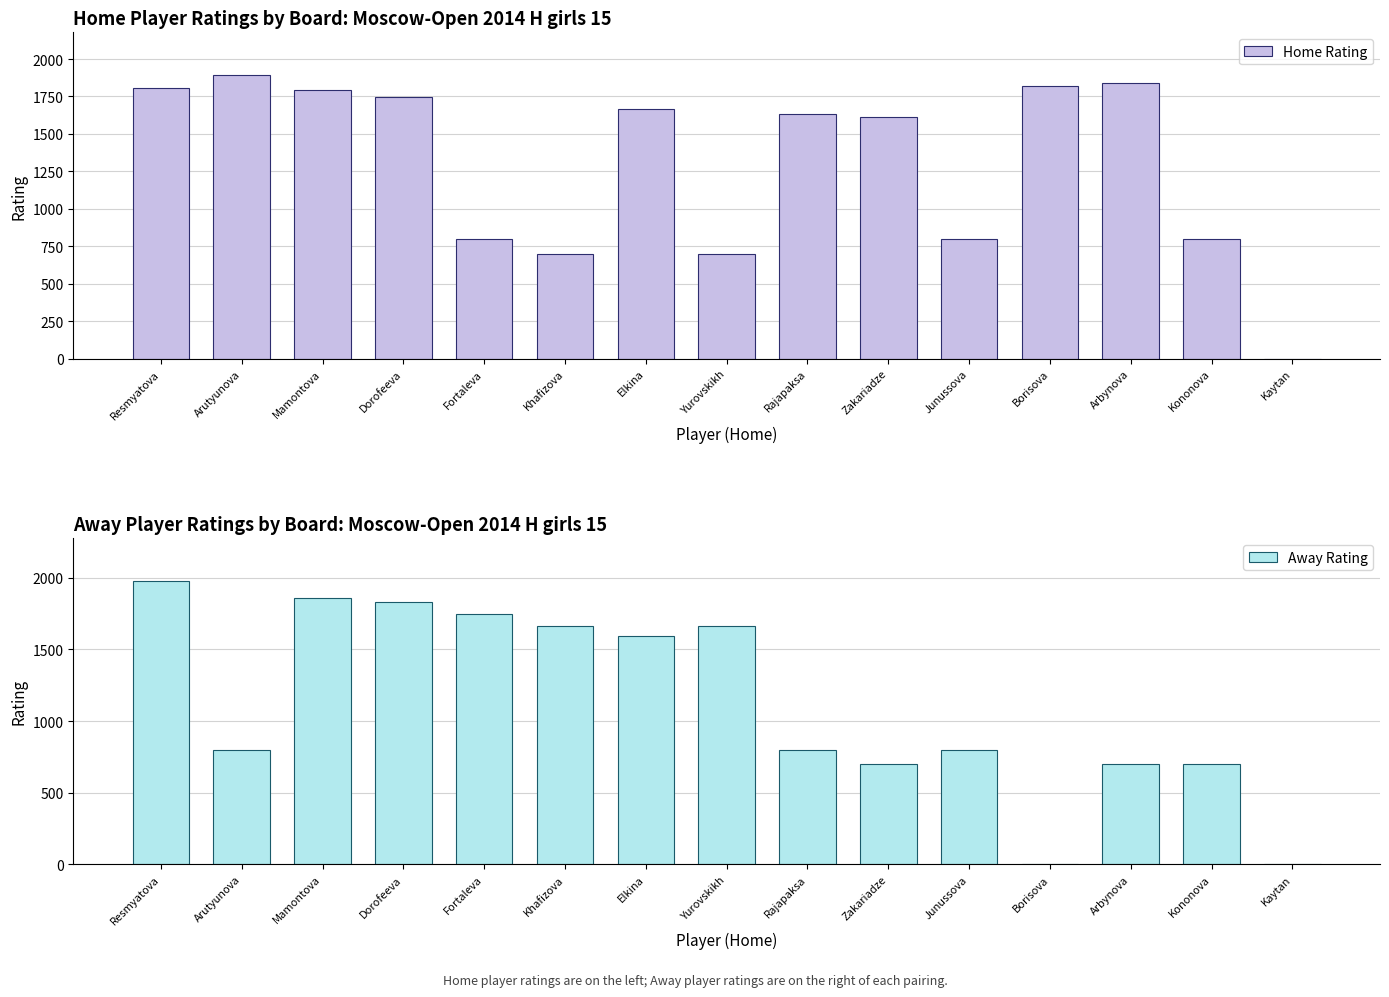

Which series has the largest range (max minus min)?

Away Rating